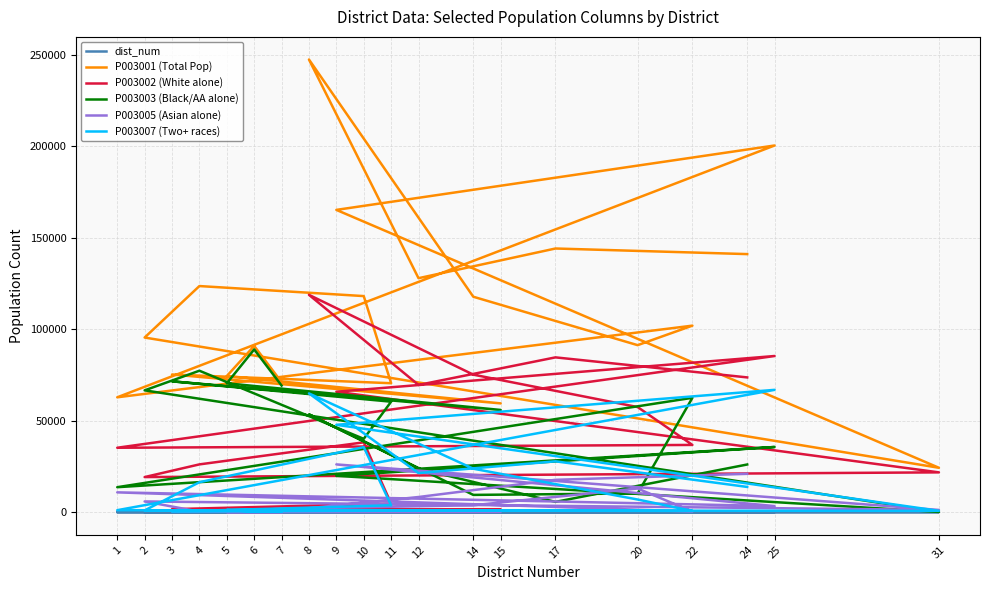

Reading left to right, transcribe all the data shown in this chart.

dist_num: 7	6	5	15	3	11	10	4	2	31	9	25	1	22	20	14	8	12	17	24
P003001 (Total Pop): 71071	90841	74396	59458	75235	70474	118093	123575	95439	24266	165201	200391	62781	101941	91279	117738	247373	127869	144096	141038
P003002 (White alone): 511	446	1629	1571	1654	4673	38171	26117	19189	21756	65820	85347	35208	36750	57451	75162	118778	69537	84601	73653
P003003 (Black/AA alone): 69202	88938	70429	55861	71508	60385	40080	77303	66577	129	19860	35629	13657	62510	10230	9448	53462	23781	5625	26057
P003005 (Asian alone): 62	61	41	187	318	356	321	311	5867	1227	26106	3329	10835	366	12938	3779	2168	8290	17692	20954
P003007 (Two+ races): 435	269	1202	1041	332	3782	35543	16378	963	744	47743	66851	1088	686	6922	23759	64904	21374	27794	13795